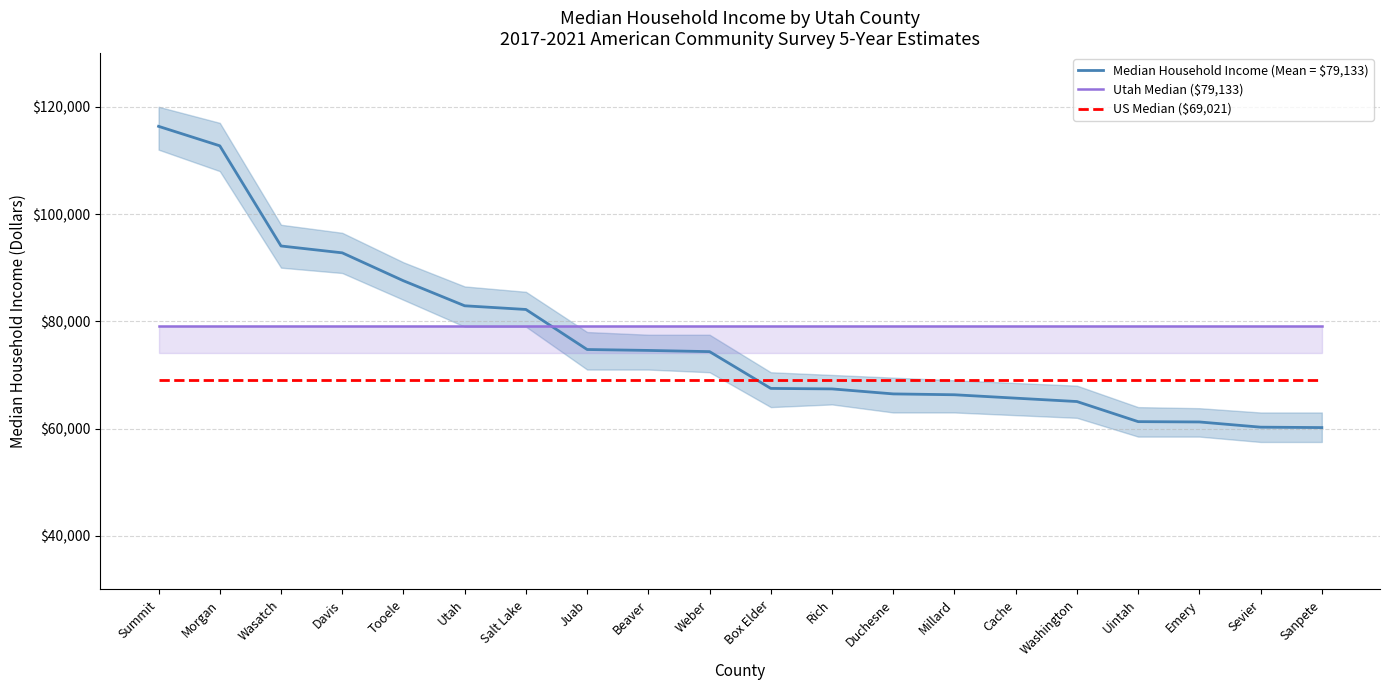

Which series ends up on top after the final intersection of Utah Median ($79,133) and Median Household Income (Mean = $79,133)?

Utah Median ($79,133)